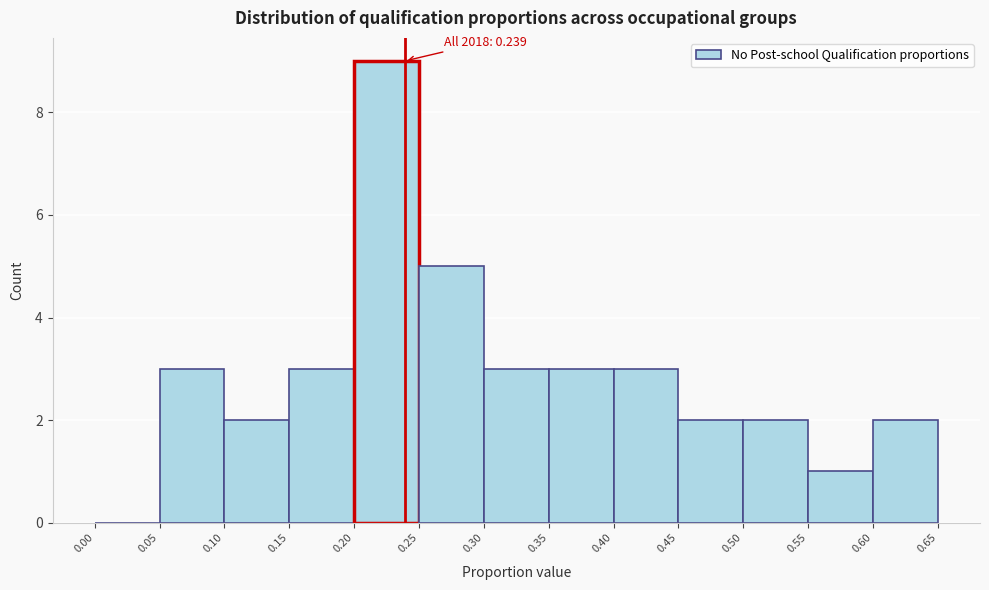

Over which range of the x-axis is the bar tallest?

0.20 to 0.25